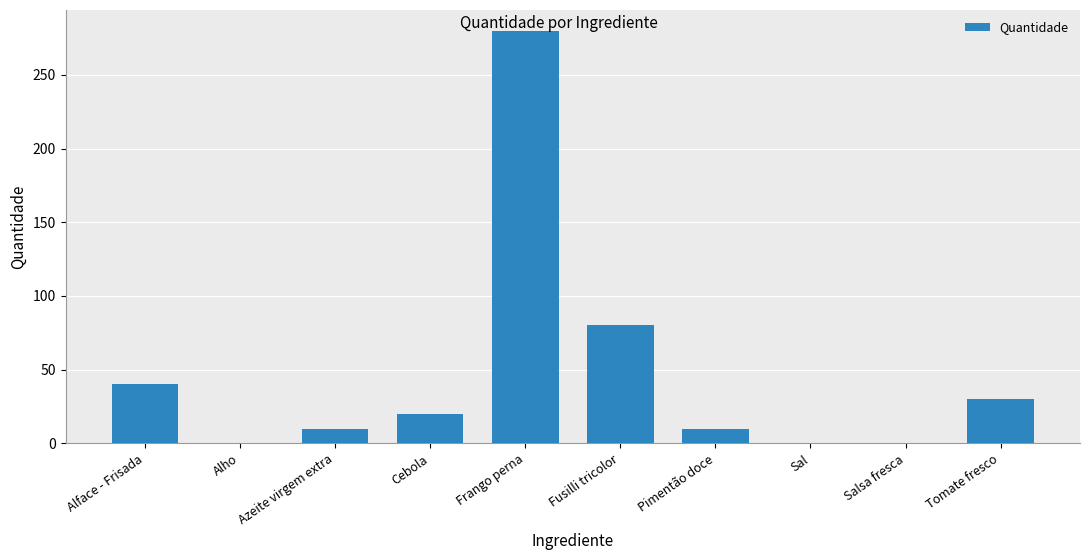

What is the change in value from Alface - Frisada to Cebola?

-20.0